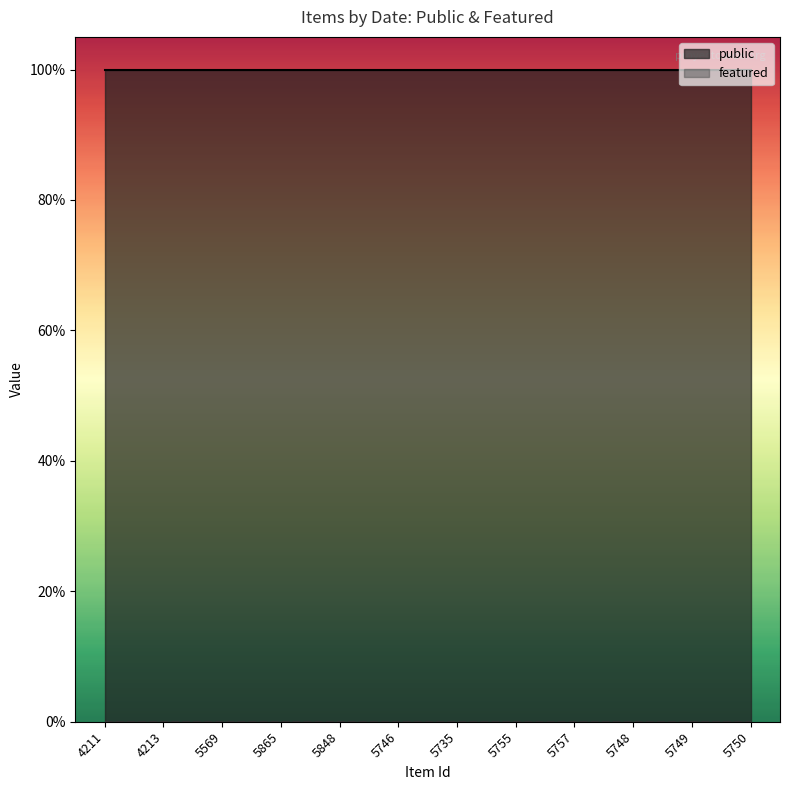

What is the value of the public point at the 5th from the left?

1